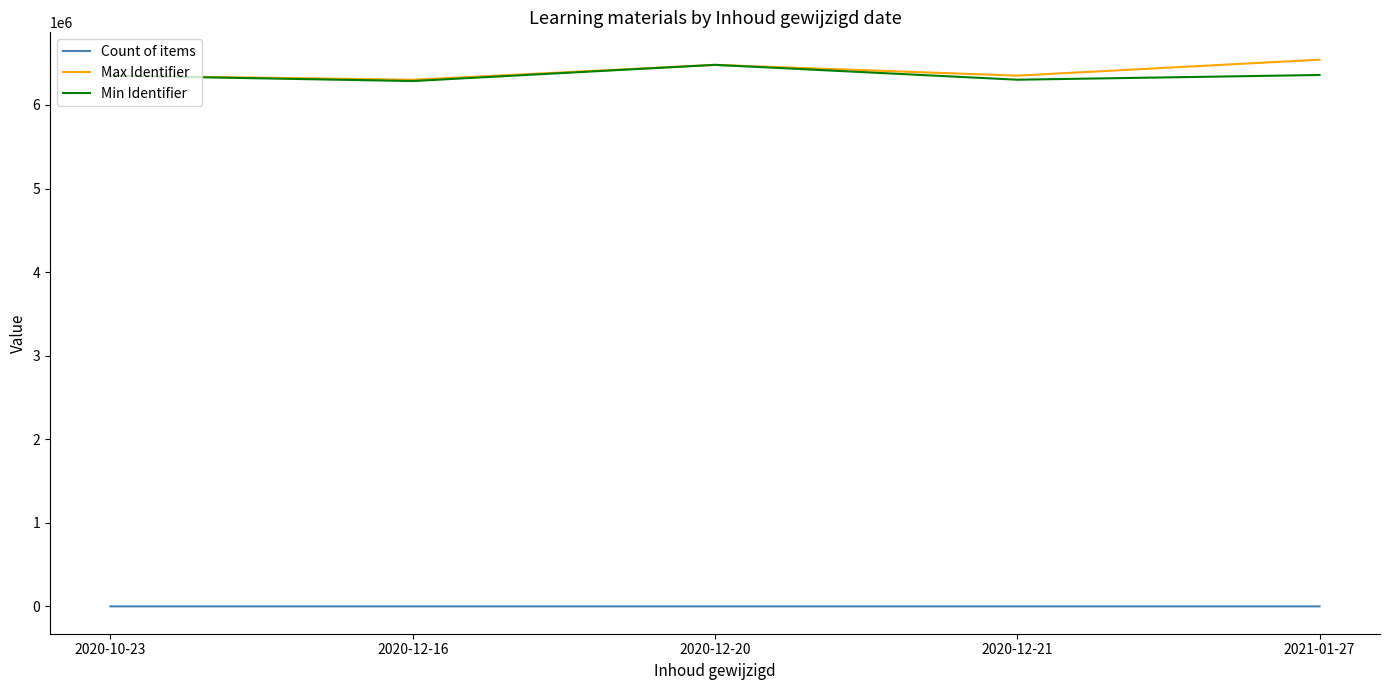

The value of Min Identifier at 2020-12-16 is 6286324. True or false?

True